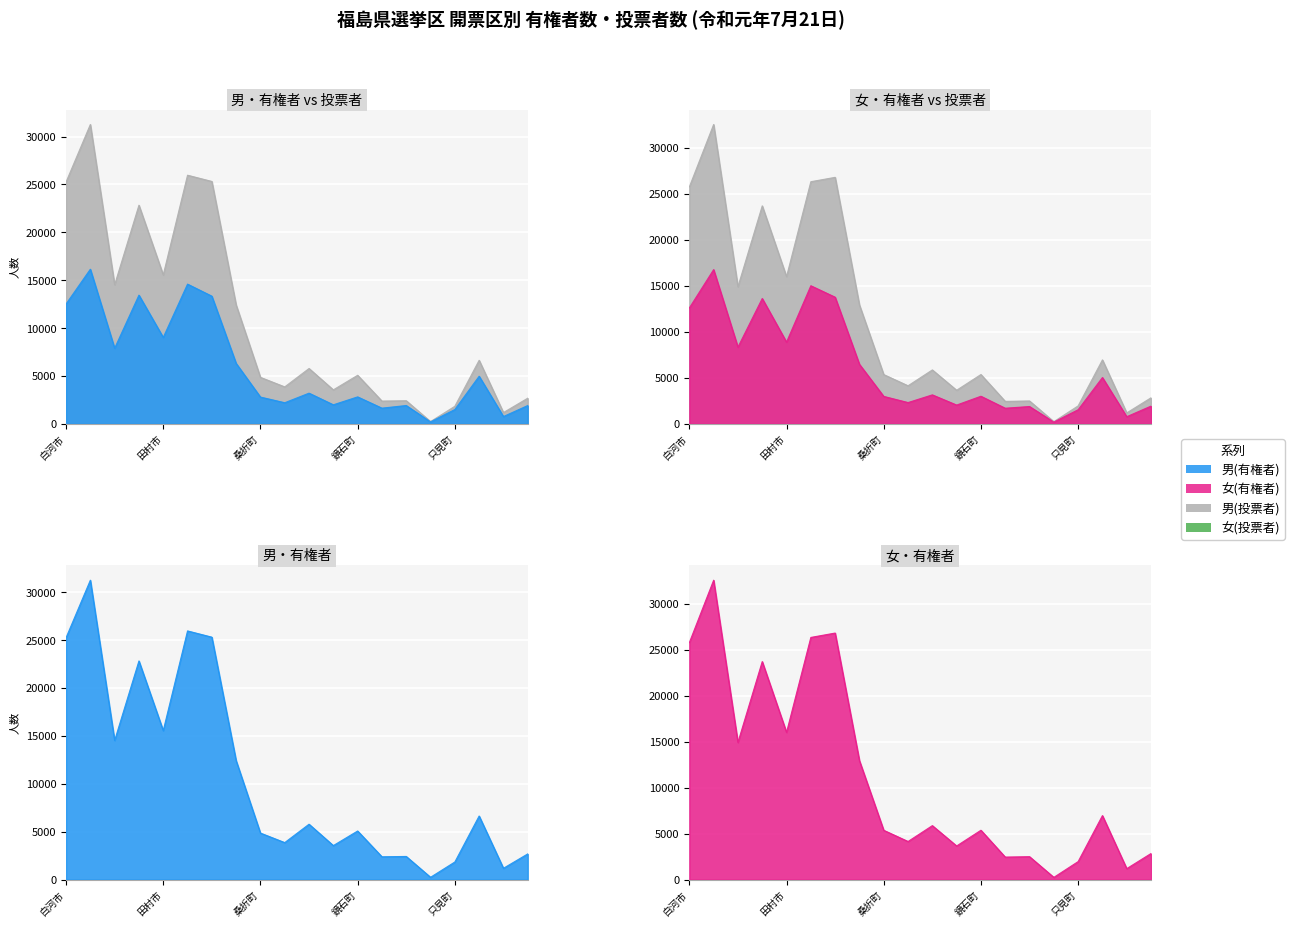

True or false: 女(有権者) has a value of 1951 at 只見町.

True